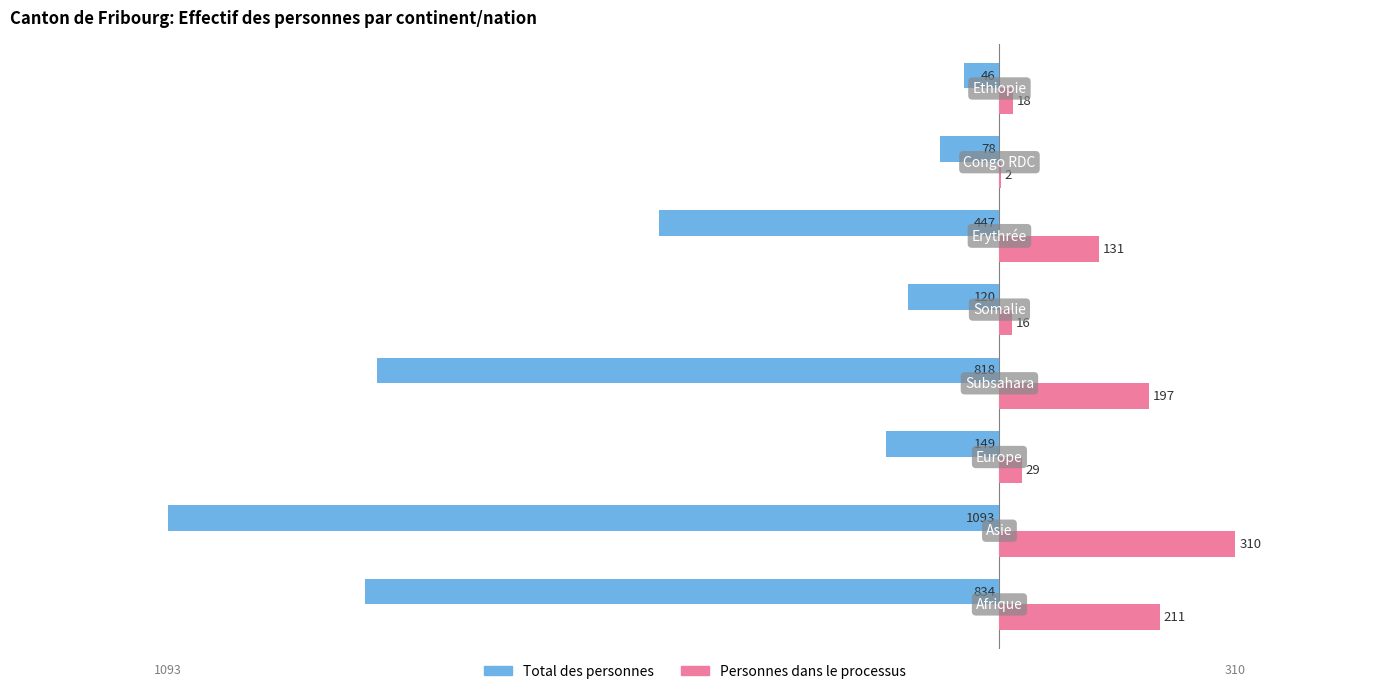

What is the sum of all Personnes dans le processus values?

914